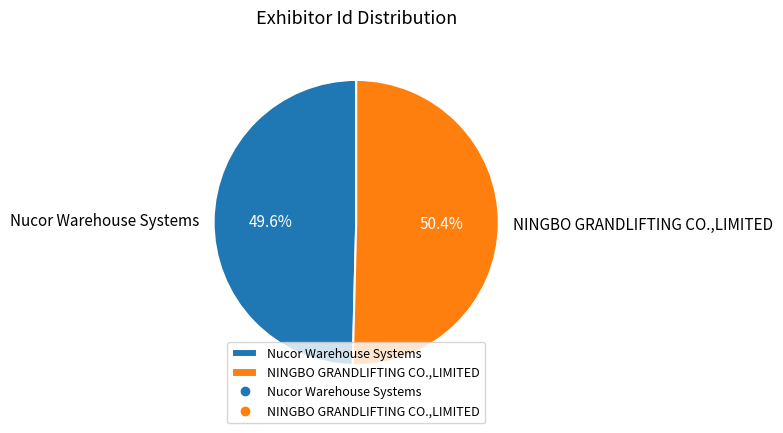

How many segments does this pie chart have?

2